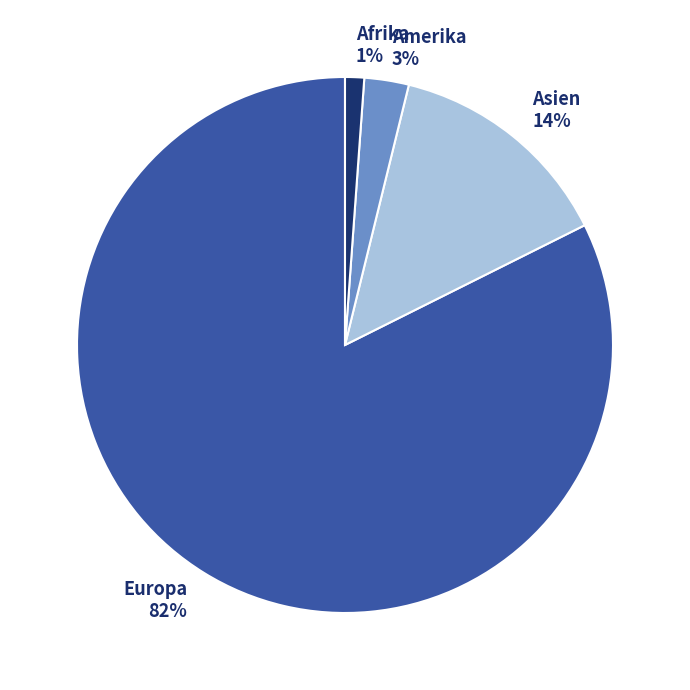

True or false: Afrika accounts for 12% of the total.

False